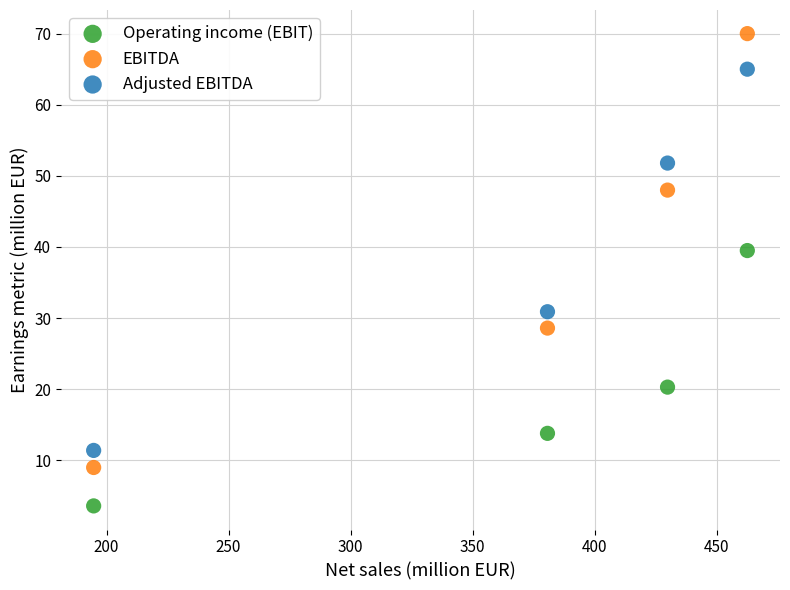

What are all the series names shown in the legend?

Operating income (EBIT), EBITDA, Adjusted EBITDA